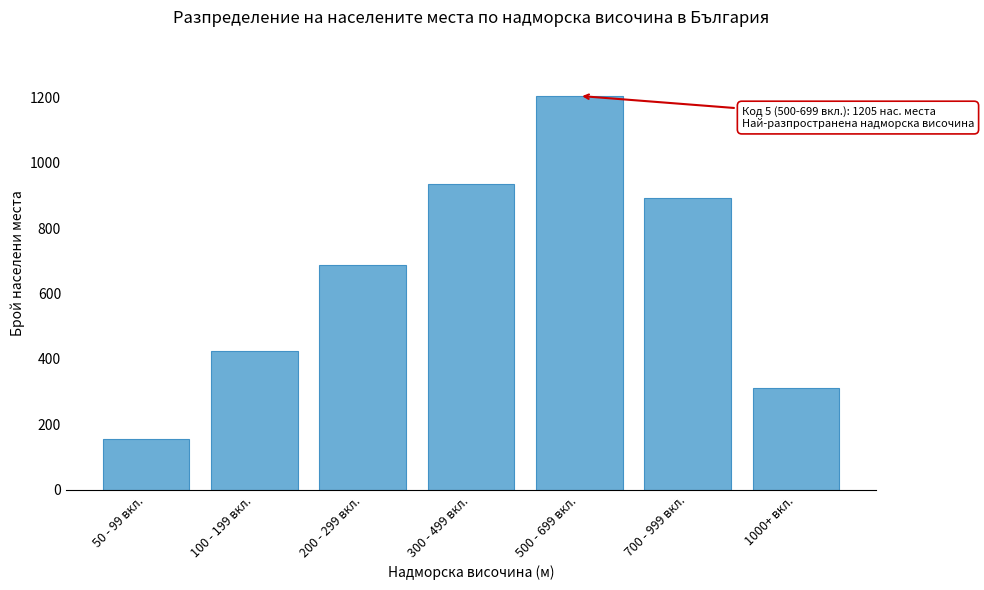

Reading right to left, list all the values displayed in this chart.

1000+ вкл.=312	700 - 999 вкл.=892	500 - 699 вкл.=1205	300 - 499 вкл.=934	200 - 299 вкл.=687	100 - 199 вкл.=423	50 - 99 вкл.=156